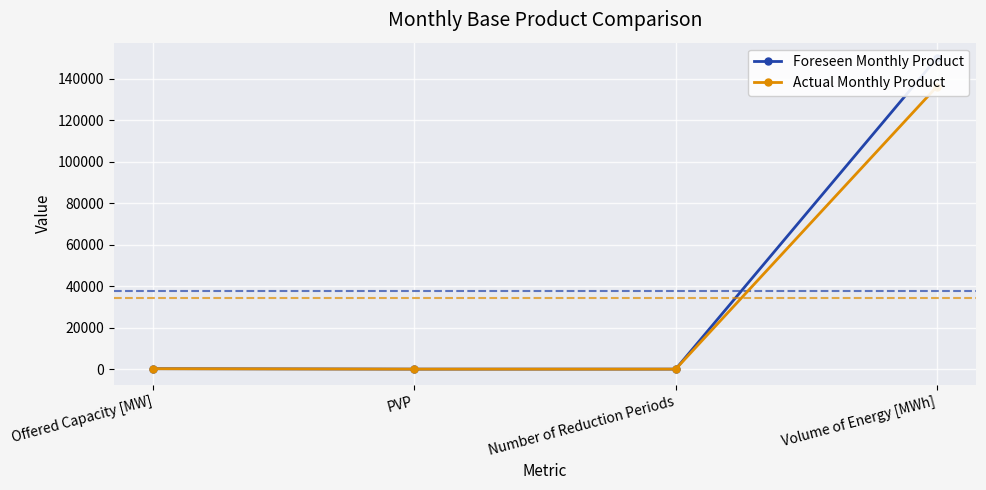

What position from the left is Offered Capacity [MW]?

1